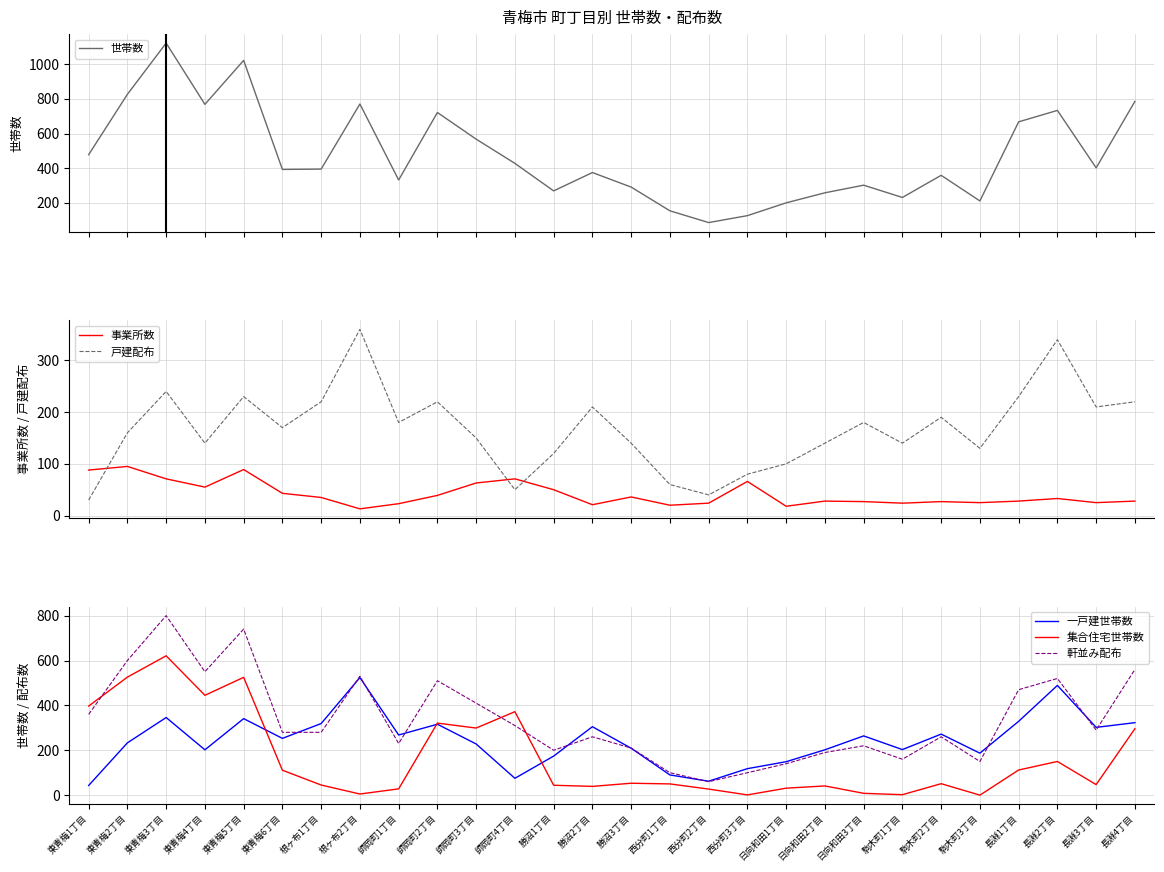

What is the total value across all series at 師岡町4丁目?

1306